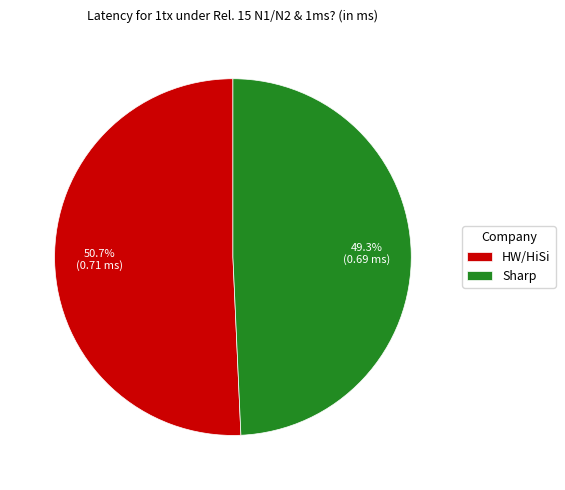

How many segments does this pie chart have?

2